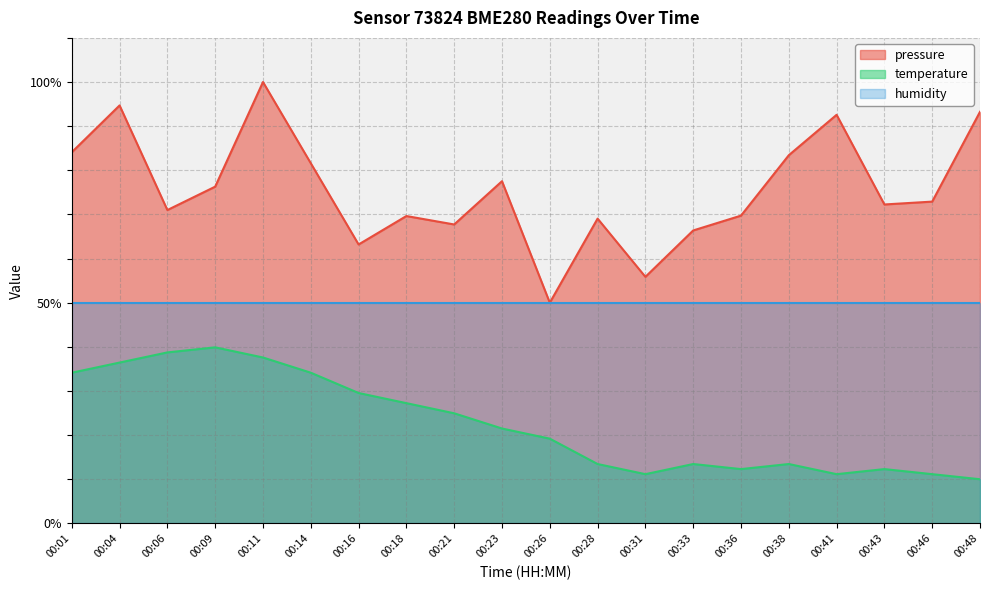

What are all the series names shown in the legend?

pressure, temperature, humidity